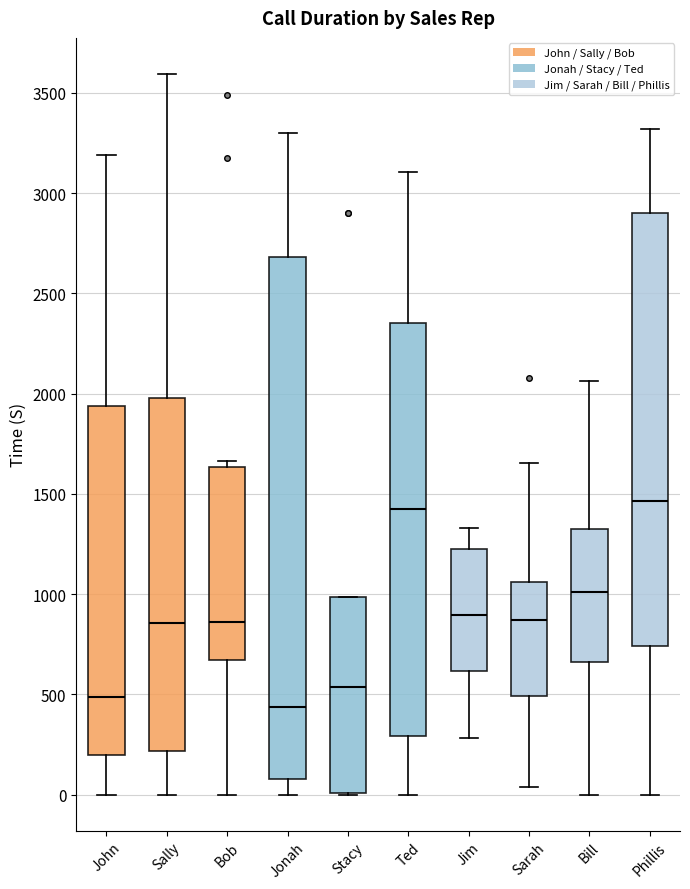

Reading left to right, read every box against the y-axis: the position of its median line, the range the box covers, and the ends of its whiskers. The values are not printed on the chart, so give them approximately, as read against the axis.

John: median 500, box 200 to 1950, whiskers 0 to 3200
Sally: median 850, box 200 to 2000, whiskers 0 to 3600
Bob: median 850, box 650 to 1650, whiskers 0 to 1650 (just above the box's upper edge)
Jonah: median 450, box 100 to 2700, whiskers 0 to 3300
Stacy: median 550, box 0 to 1000, whiskers 0 to 1000
Ted: median 1400, box 300 to 2350, whiskers 0 to 3100
Jim: median 900, box 600 to 1200, whiskers 300 to 1350
Sarah: median 850, box 500 to 1050, whiskers 50 to 1650
Bill: median 1000, box 650 to 1300, whiskers 0 to 2050
Phillis: median 1450, box 750 to 2900, whiskers 0 to 3300